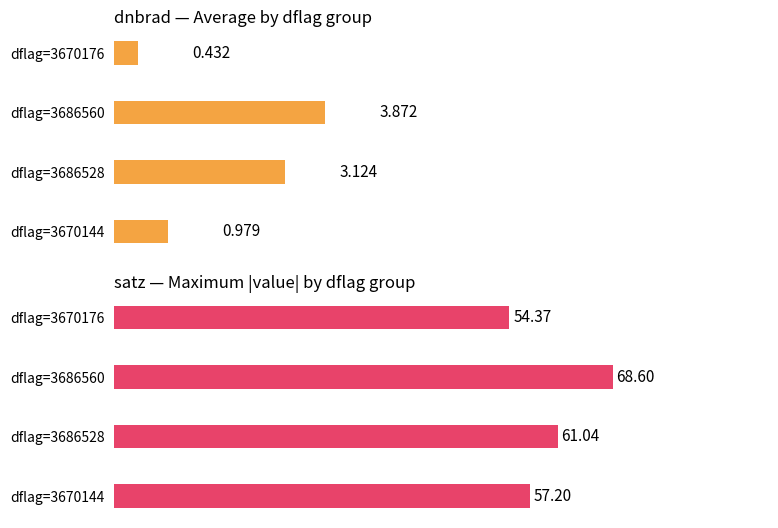

Rank the series by their maximum value, from lowest to highest.

Avg dnbrad, Max |satz|